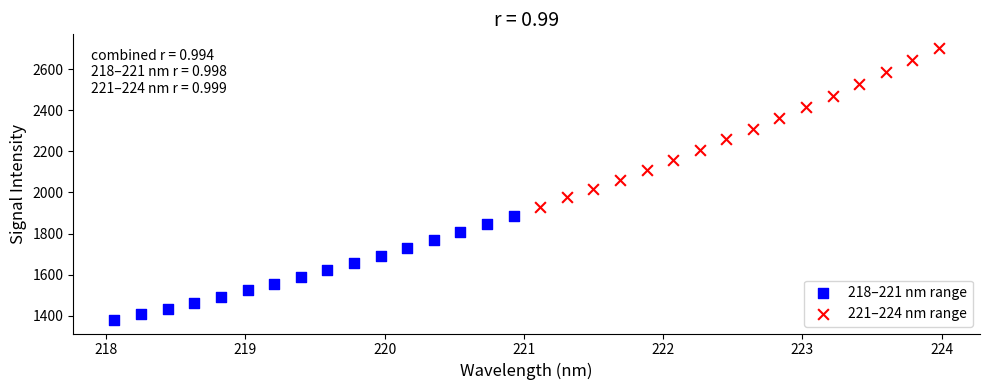

Which series contains the lowest Y value?

218–221 nm range